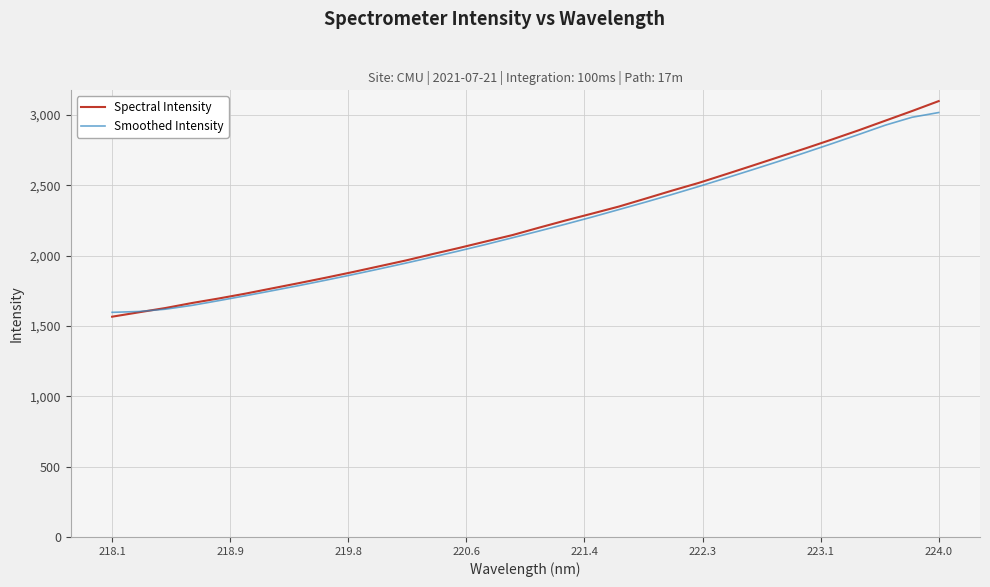

Which series has the largest range (max minus min)?

Spectral Intensity